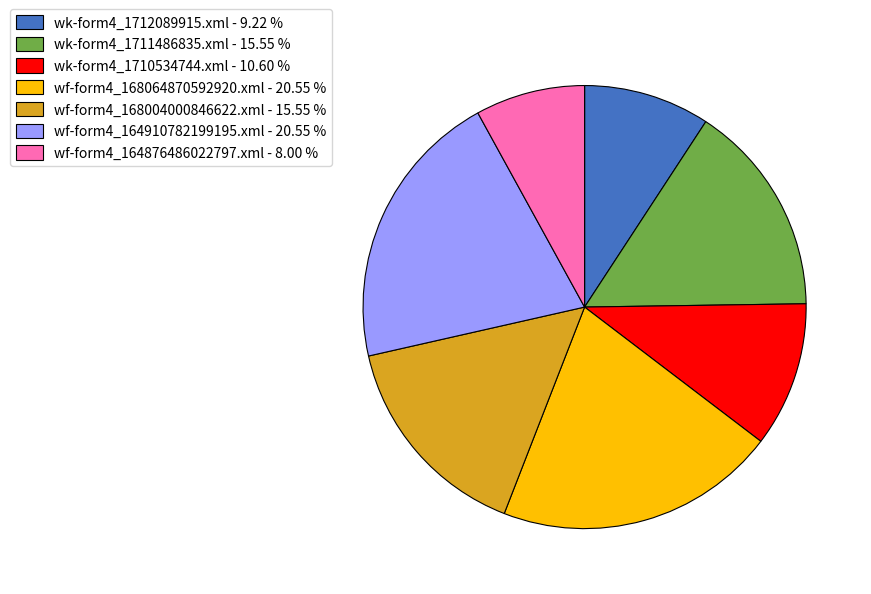

Which slice is the smallest?

wf-form4_164876486022797.xml